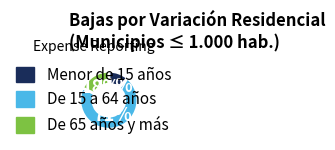

Which category has the smallest portion of the pie?

Menor de 15 años